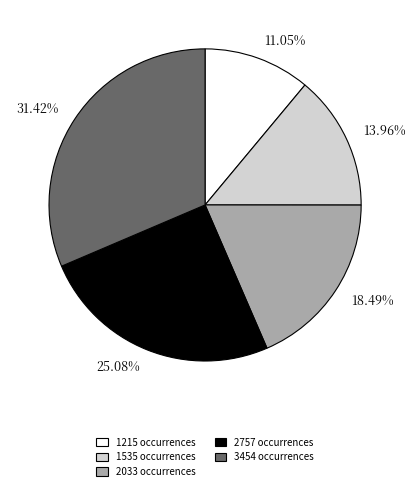

Count the number of slices in the pie.

5